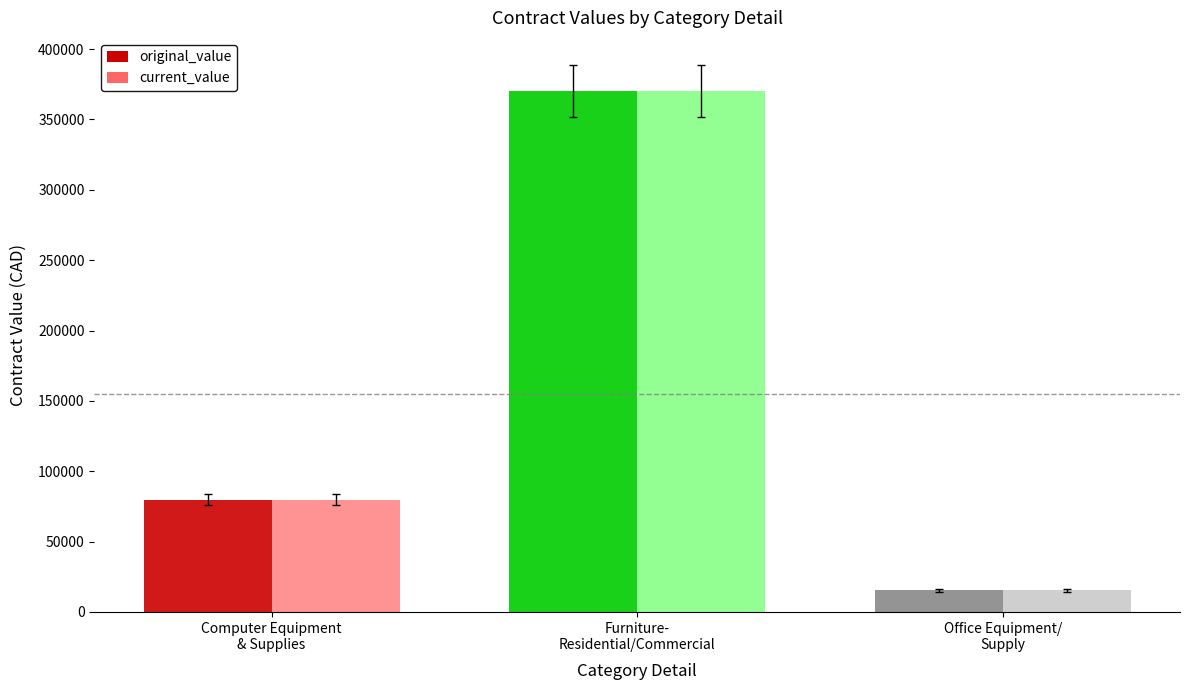

Where does the current_value series first go above 79714?

Computer Equipment
& Supplies